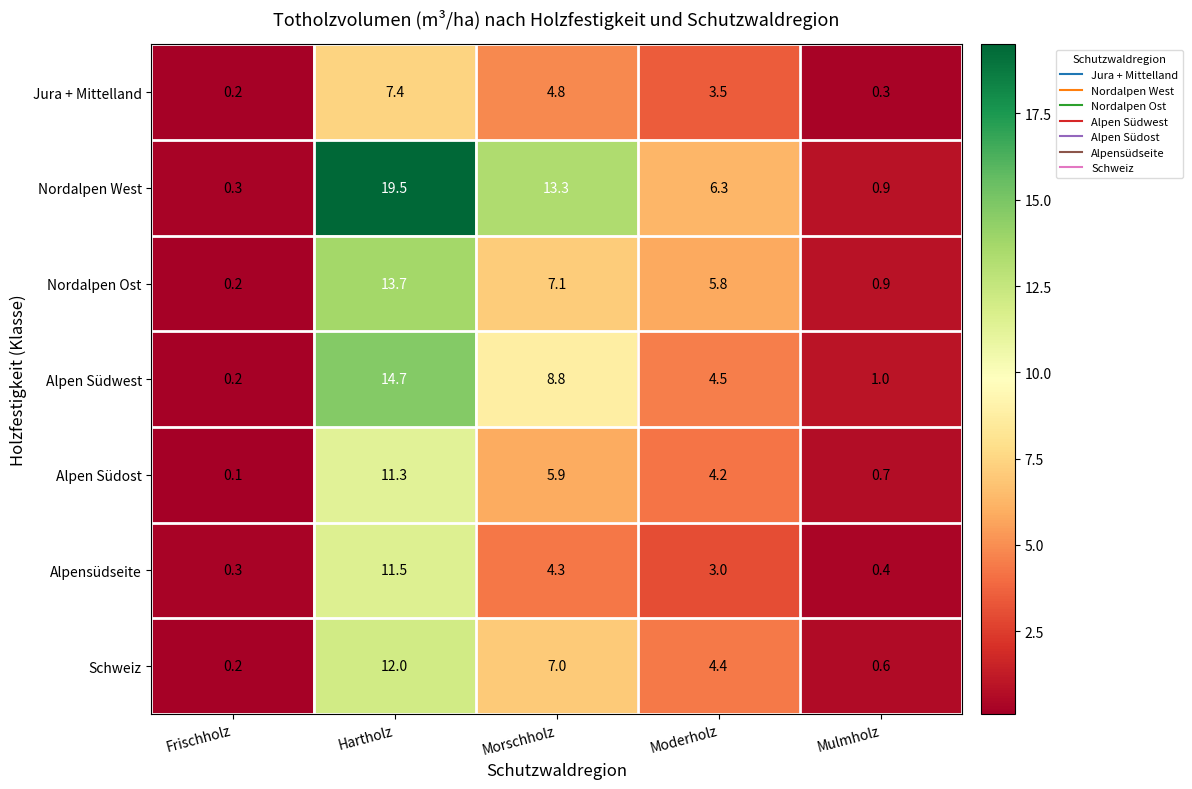

Which series has the largest total across all categories?

Nordalpen West